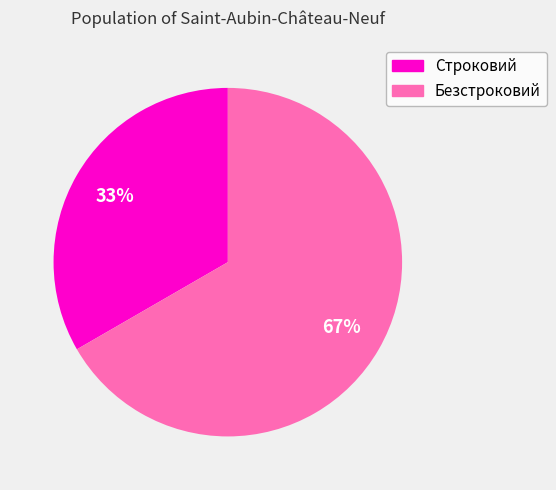

Which slice is the smallest?

Строковий